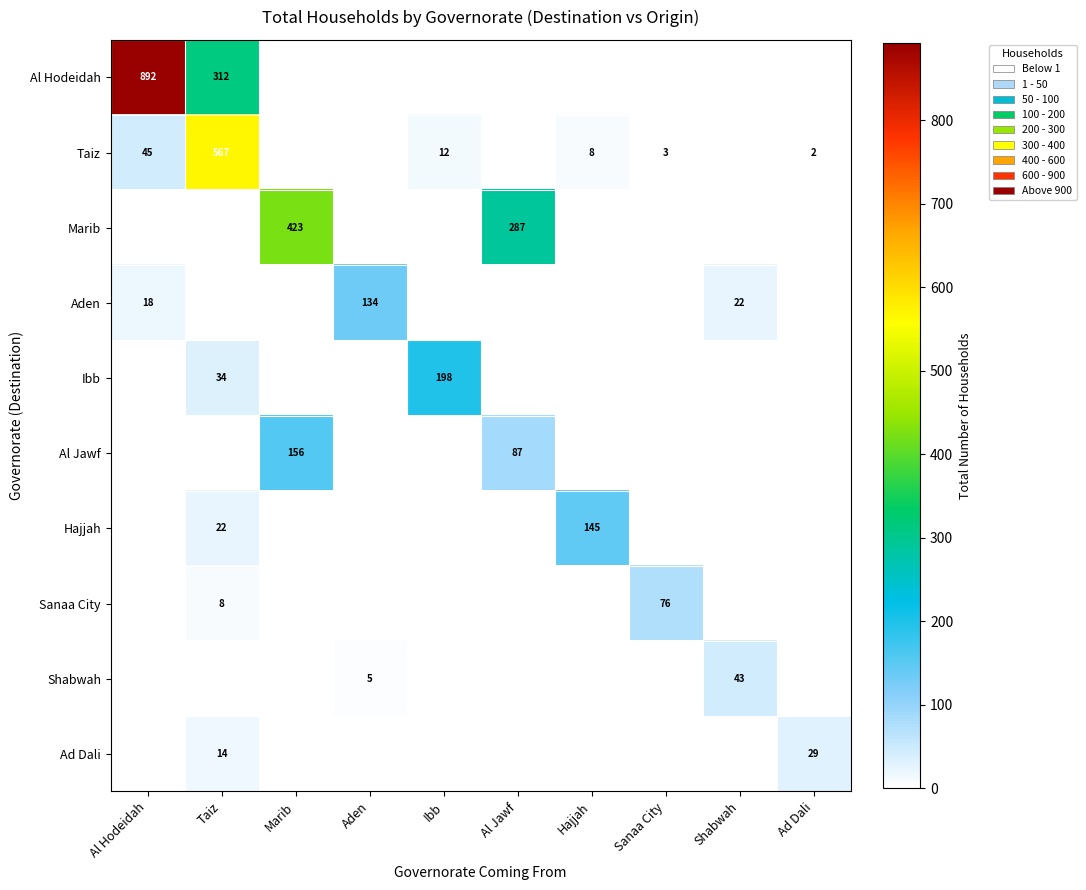

True or false: Hajjah has a value of 6 at Taiz.

False